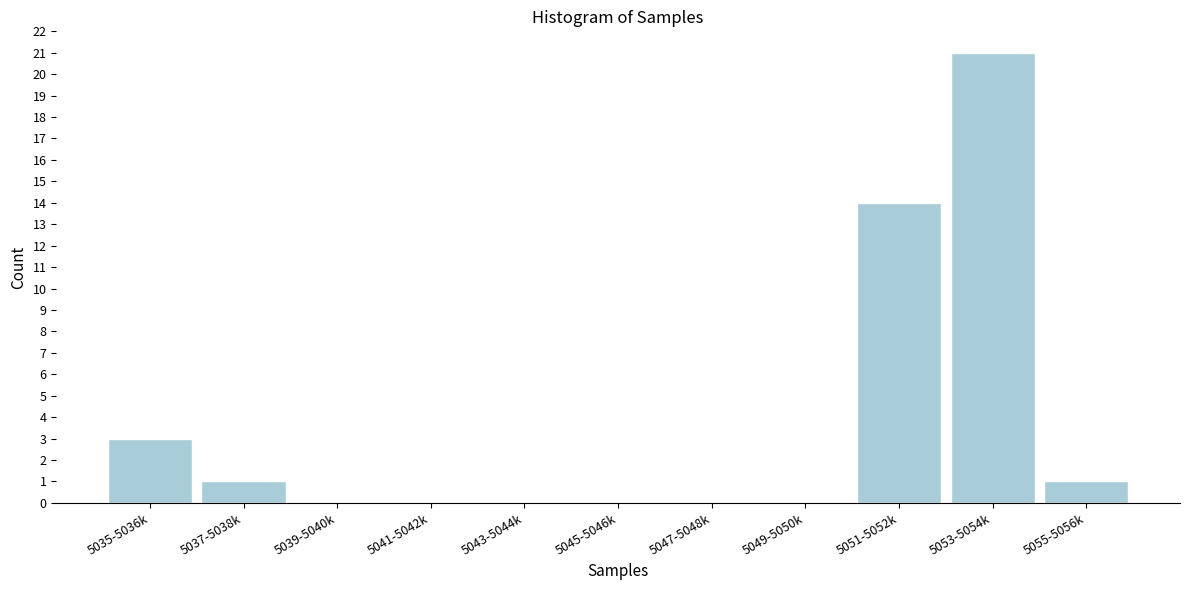

Reading left to right, extract all data points from this chart.

5035-5036k=3	5037-5038k=1	5039-5040k=0	5041-5042k=0	5043-5044k=0	5045-5046k=0	5047-5048k=0	5049-5050k=0	5051-5052k=14	5053-5054k=21	5055-5056k=1